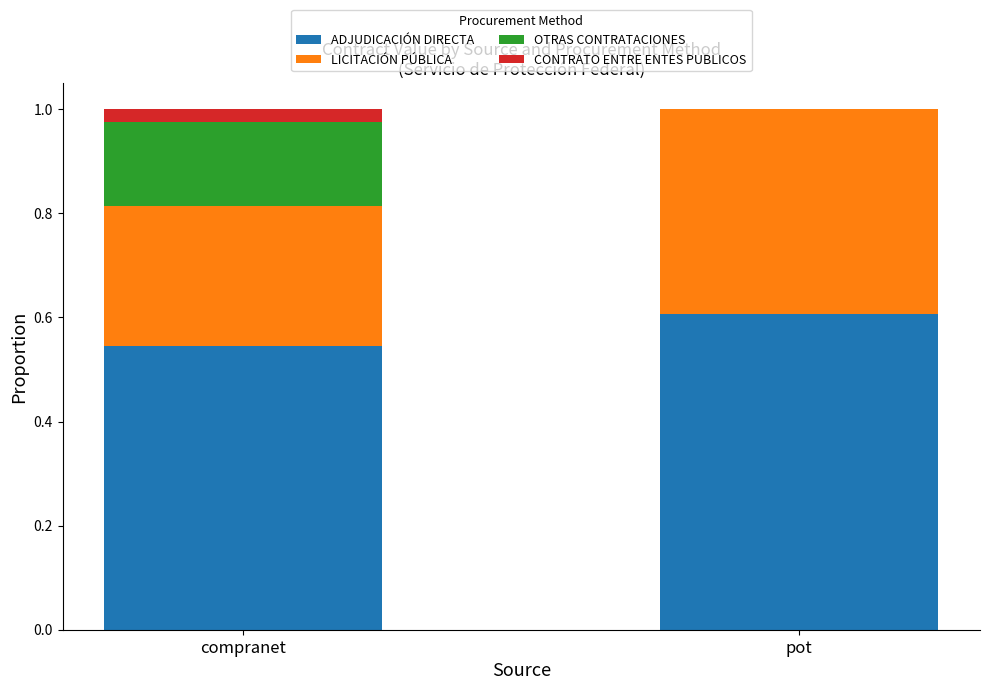

What is the total value across all series at compranet?

1.0